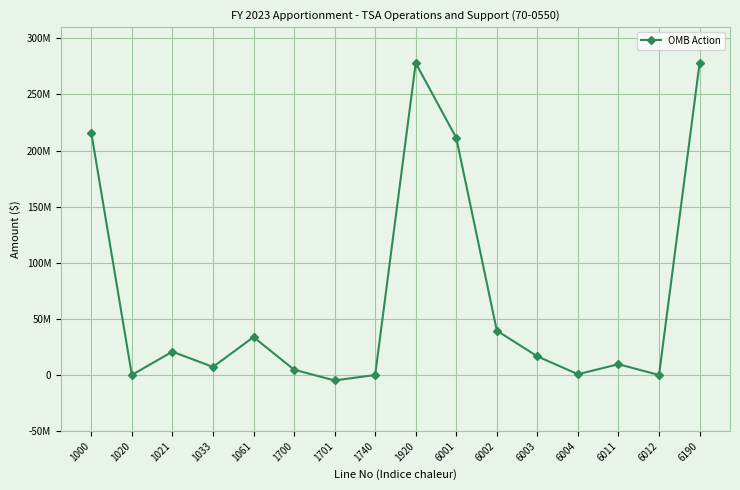

Does the chart have visible grid lines?

Yes